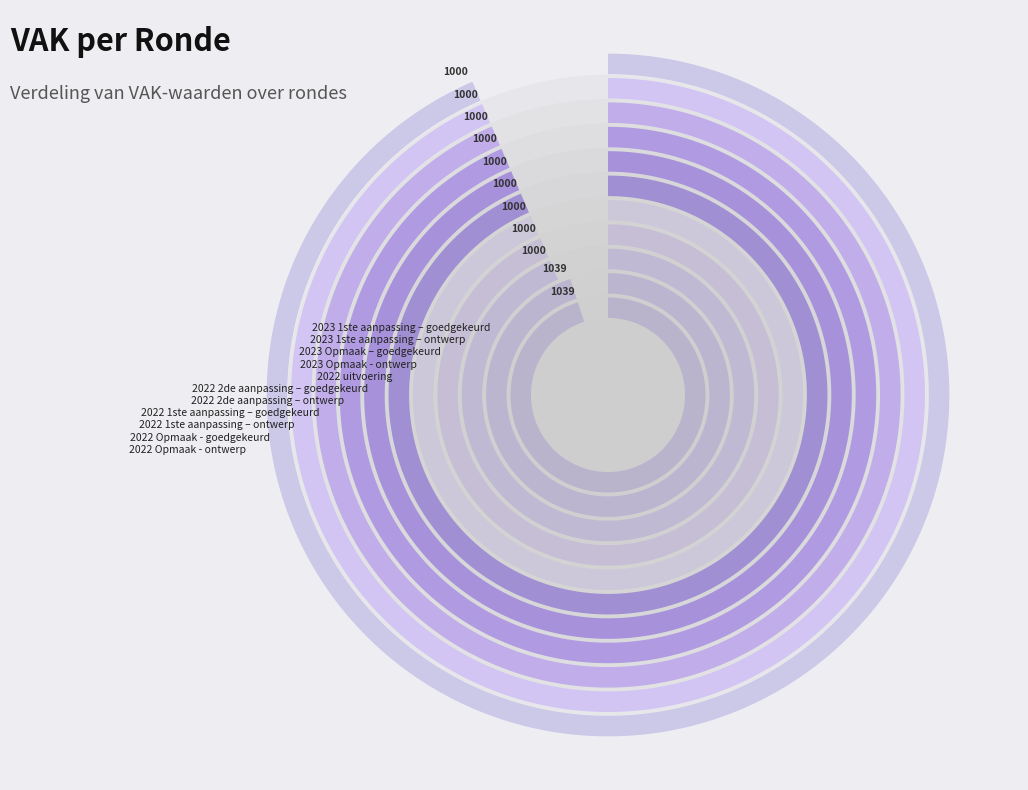

Is the sum of 2022 uitvoering and 2022 1ste aanpassing – goedgekeurd greater than half?

No